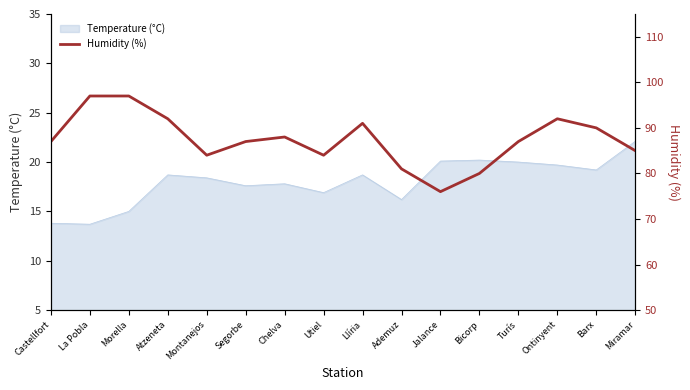

What is the minimum value shown in the chart?

76